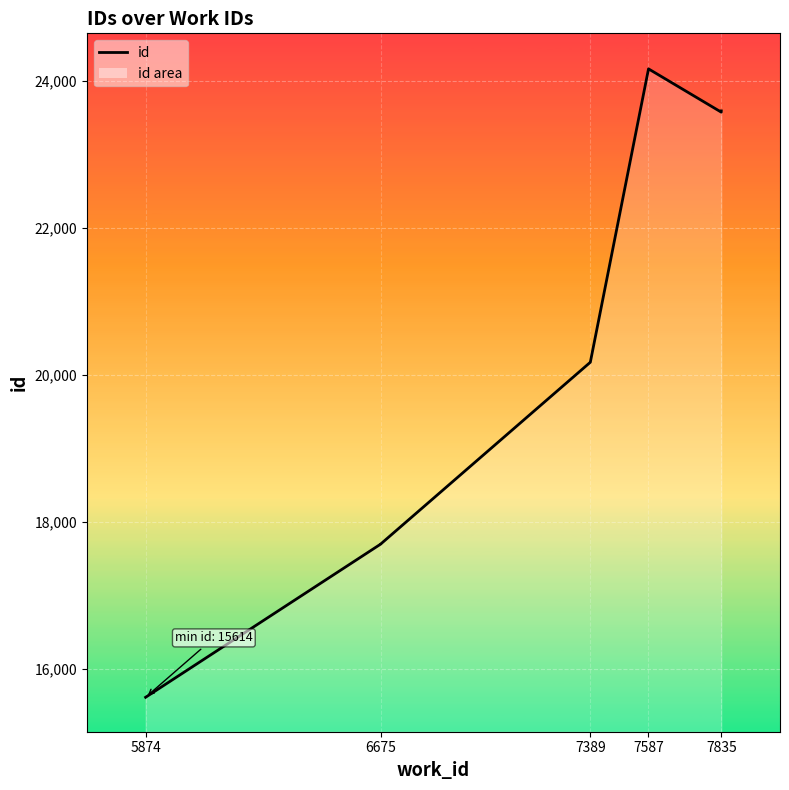

How many lines are shown in the chart?

1